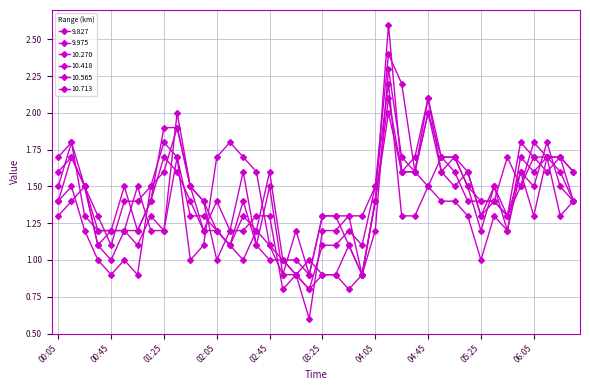

How many values in the 9.975 series are below 1?

7